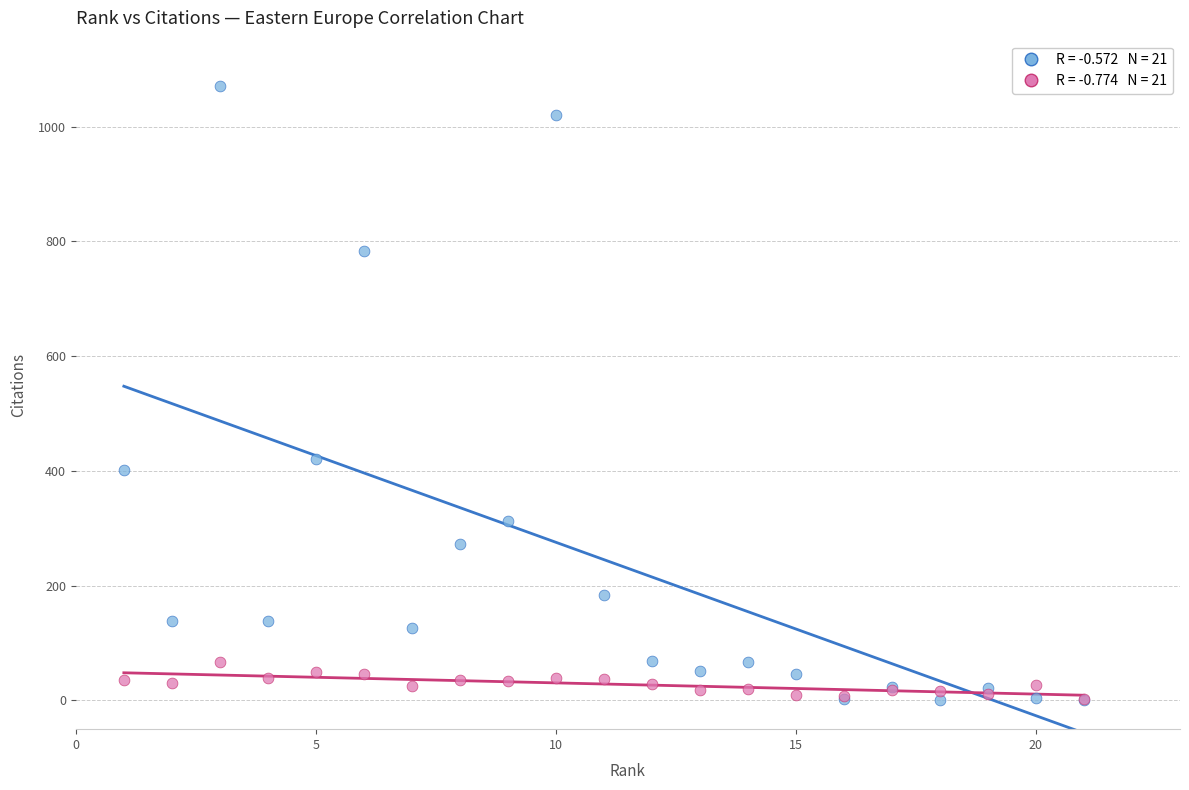

Across all series, what Y value is closest to 536?

421